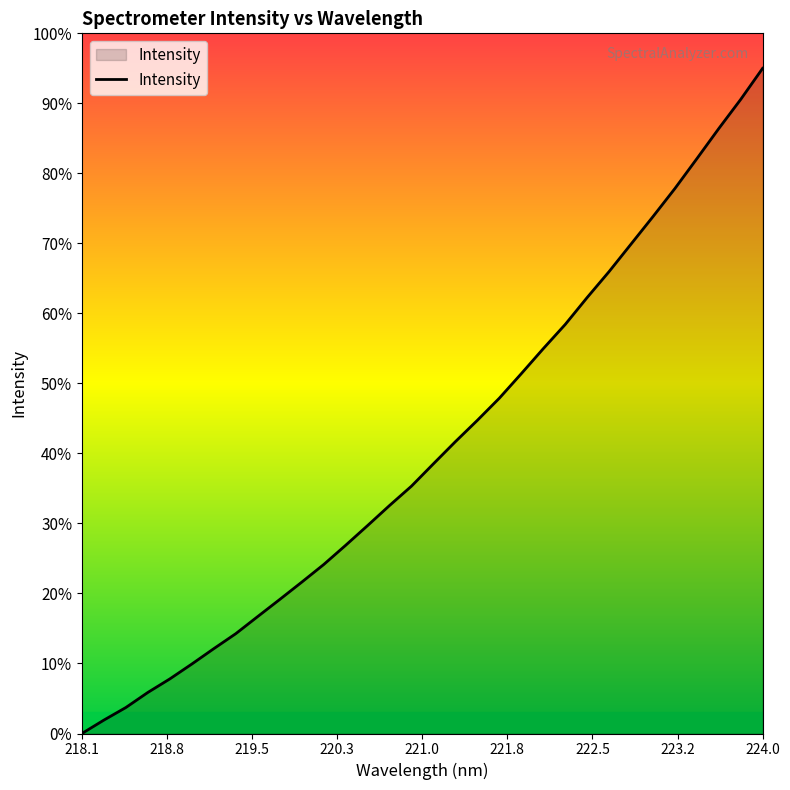

What is the difference between the maximum and minimum values?

95.0